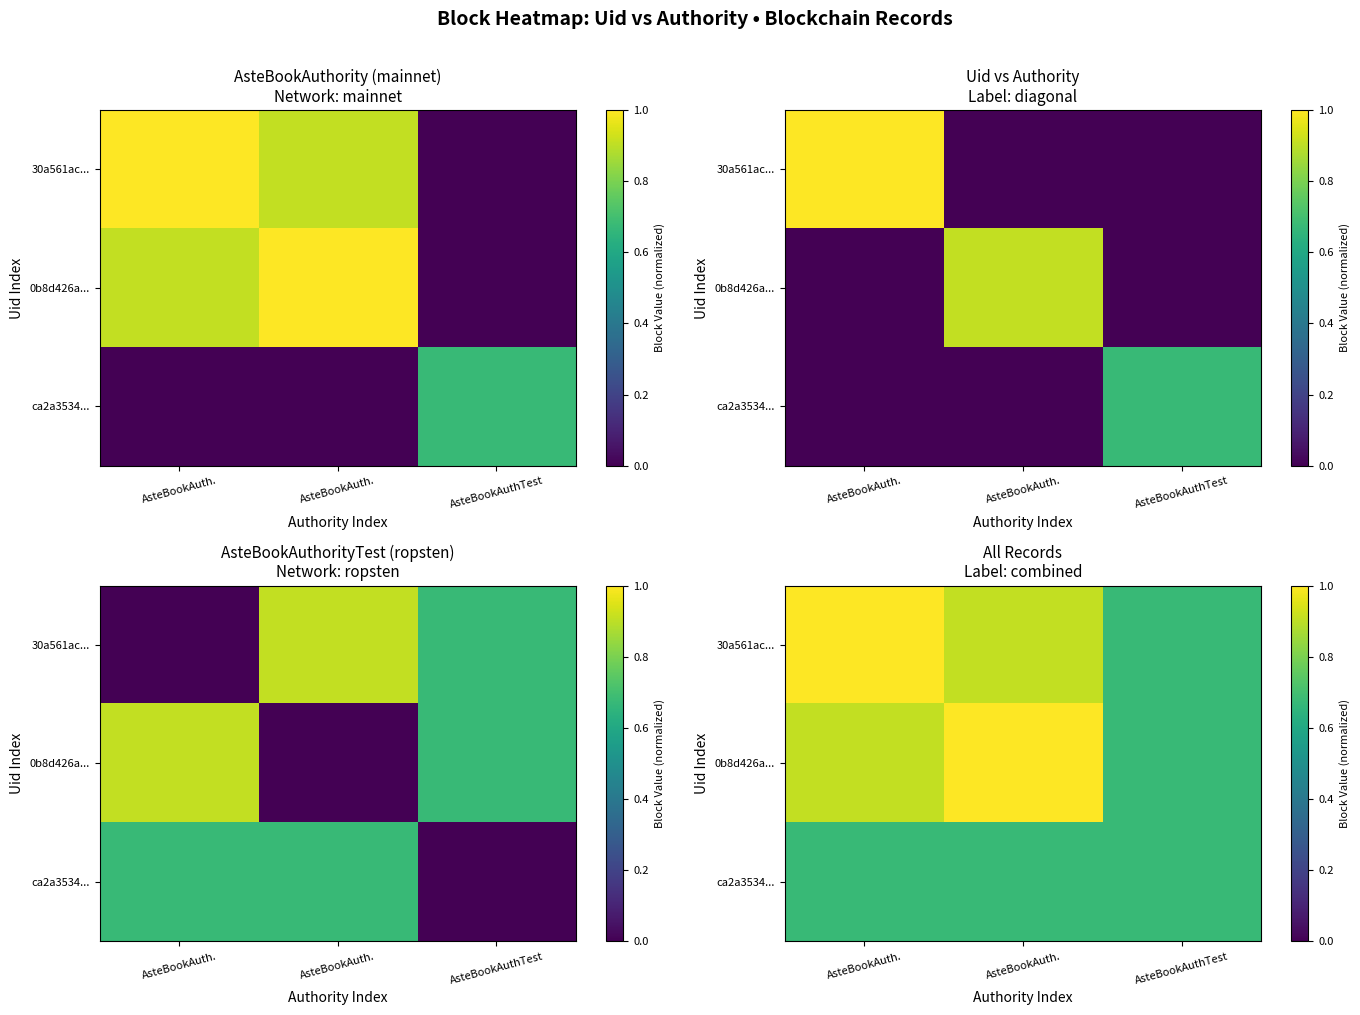

What value does the ca2a3534... series have at AsteBookAuth.?

0.7